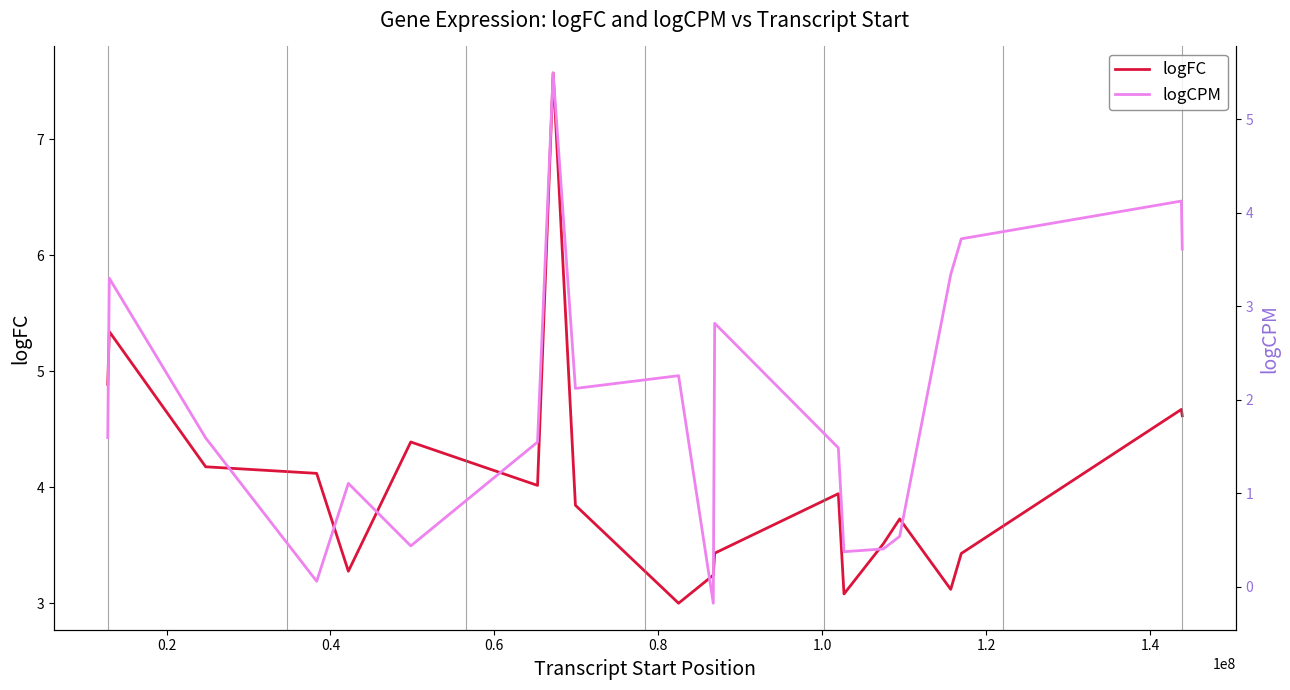

Which series has the largest range (max minus min)?

logCPM